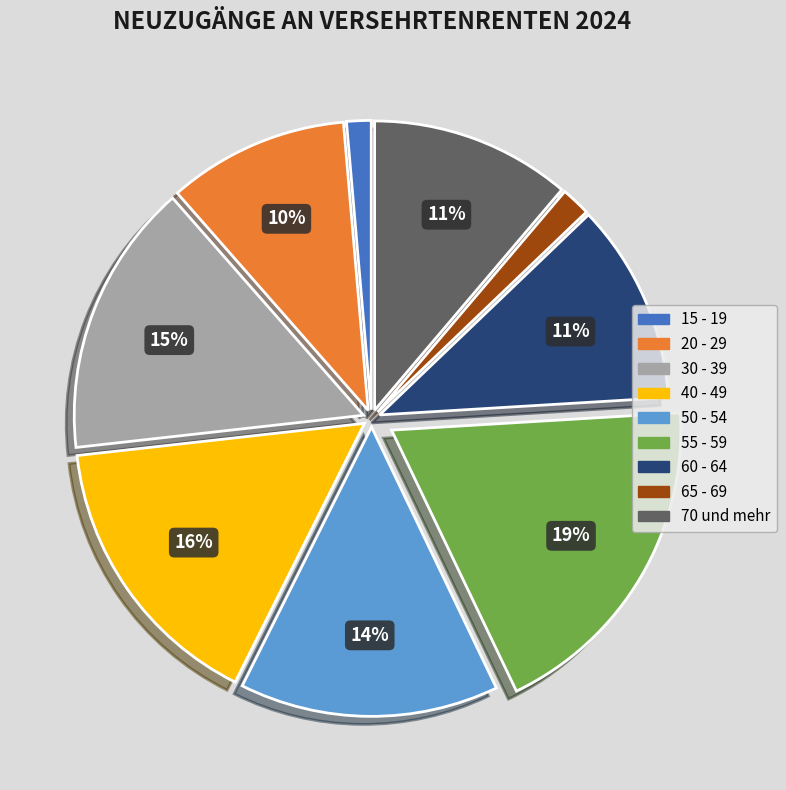

Which has a higher value, 15 - 19 or 70 und mehr?

70 und mehr